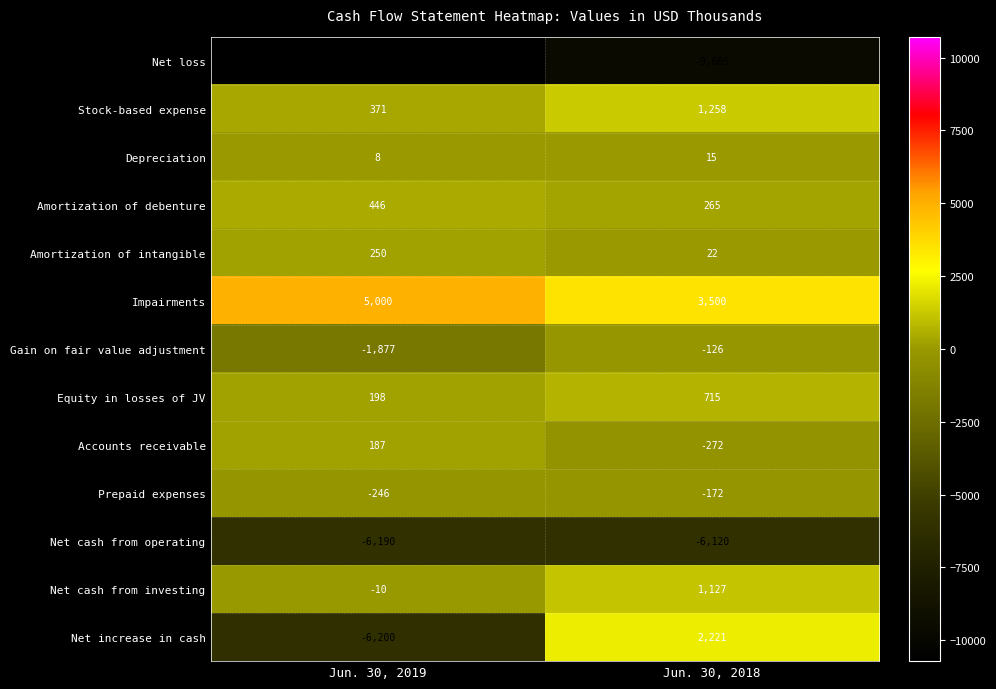

Which series has the largest total across all categories?

Impairments